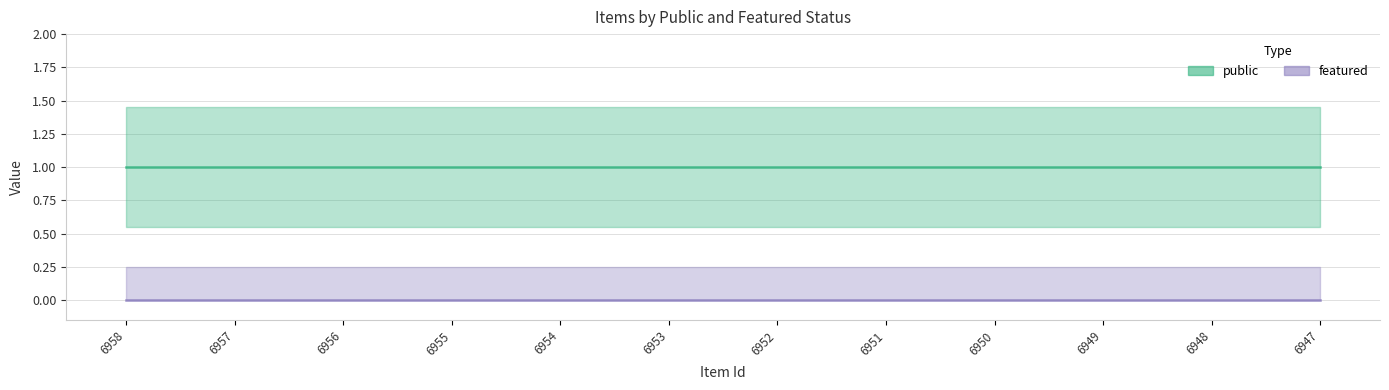

True or false: public_line and featured_line intersect in this chart.

False